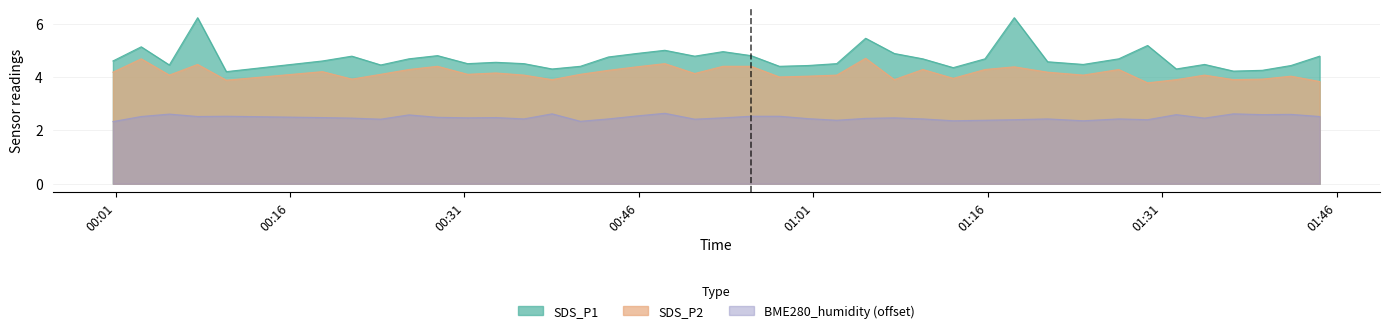

True or false: BME280_humidity has more than 2 points higher than both neighbors.

True